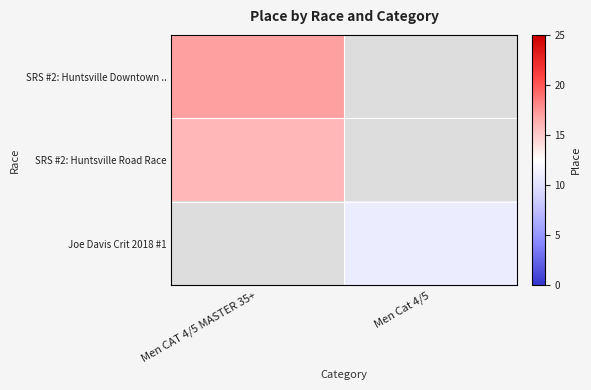

How many data points does each series have?

2